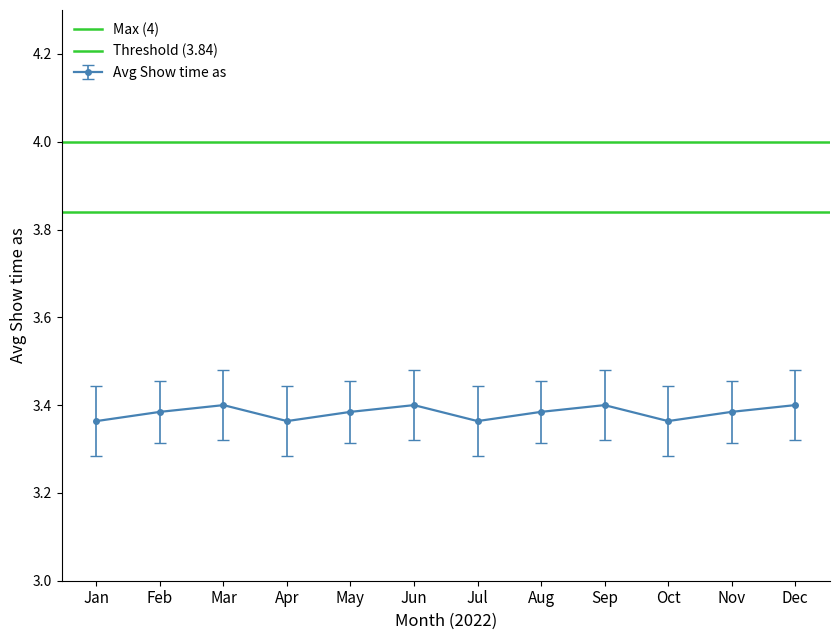

What is the maximum value shown in the chart?

4.0